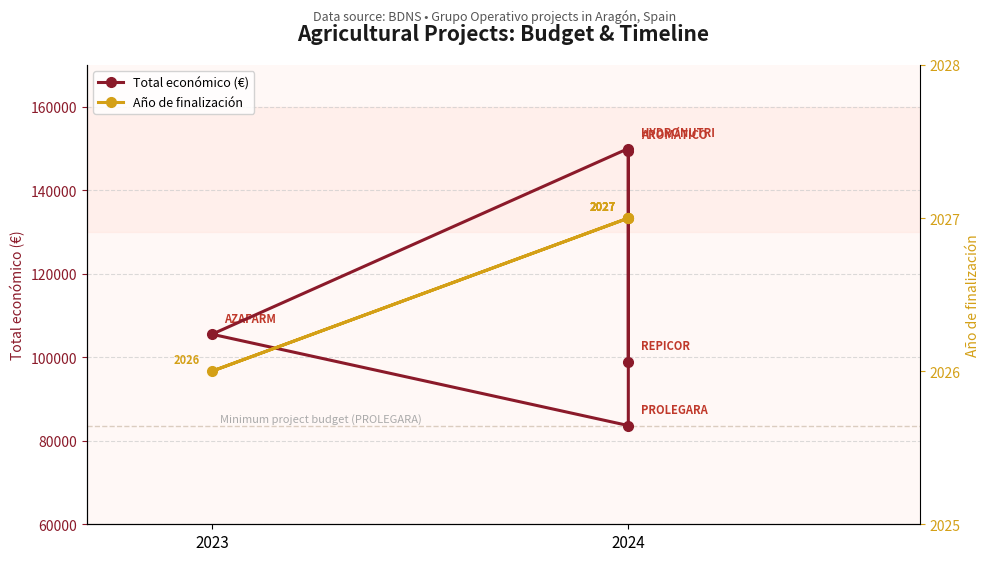

What are all the series names shown in the legend?

Total económico (€), Año de finalización